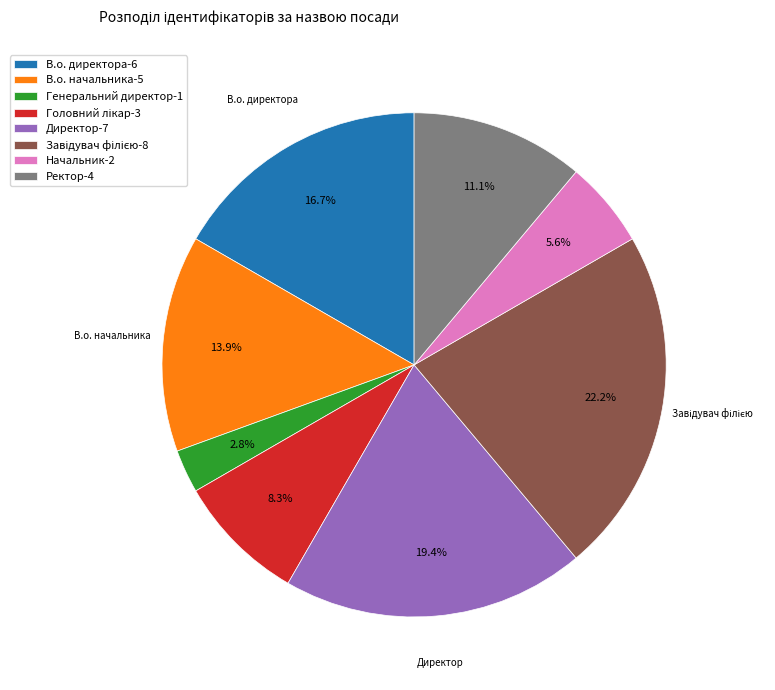

Is В.о. директора-6 the majority of the pie?

No